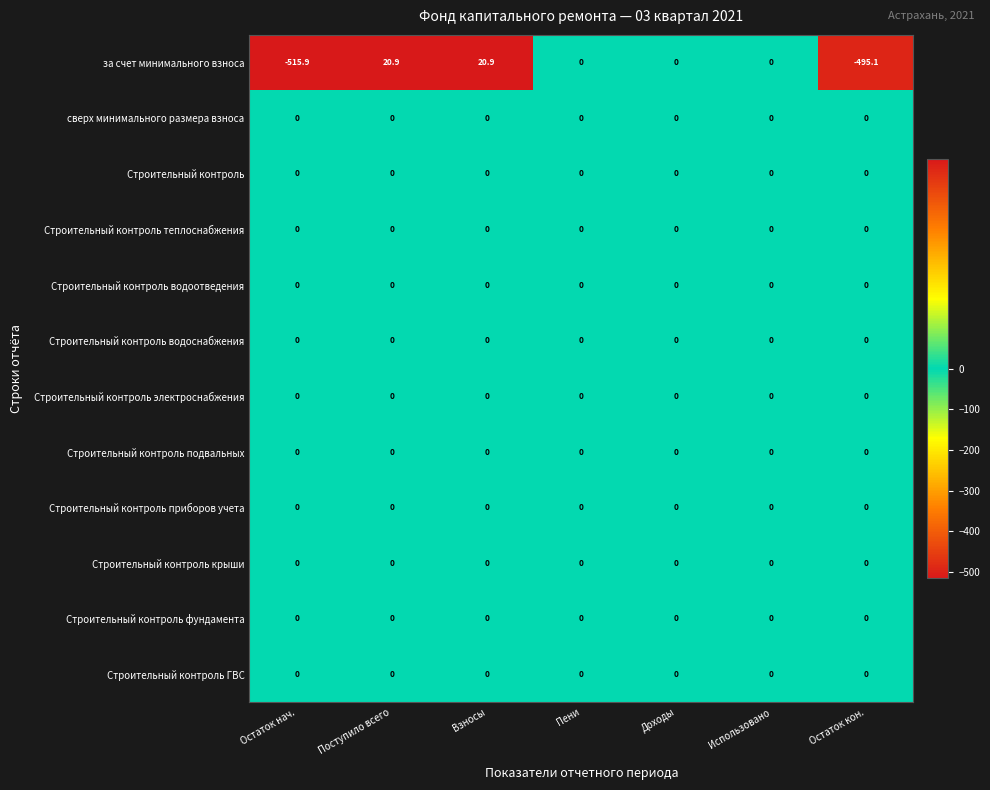

What is the smallest value displayed?

-515.9